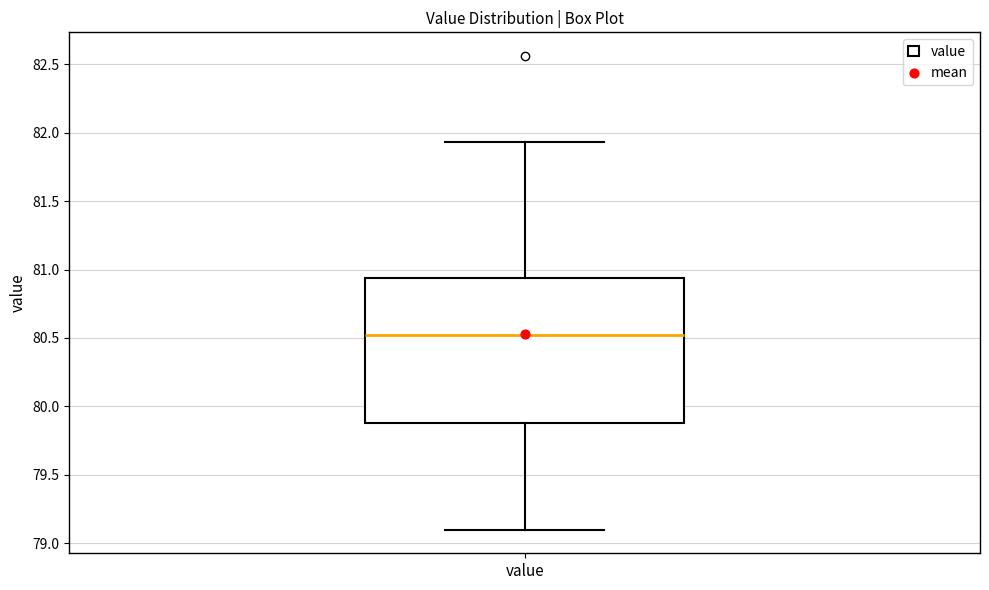

Transcribe this box plot: give where the median line is, the range the box spans, and where the two whiskers end, as read against the y-axis. The values are not printed on the chart, so give them approximately, as read against the axis.

median 80.50, box 79.90 to 80.95, whiskers 79.10 to 81.95